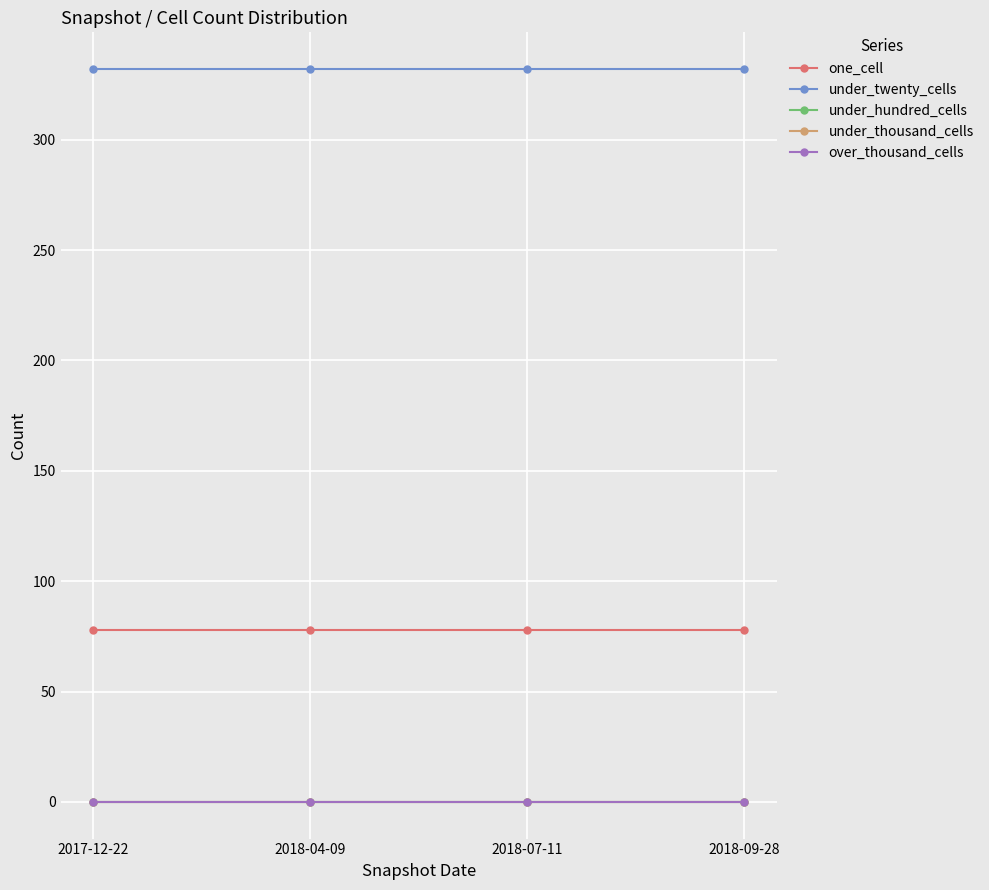

Is this an area chart (filled region under the line)?

No